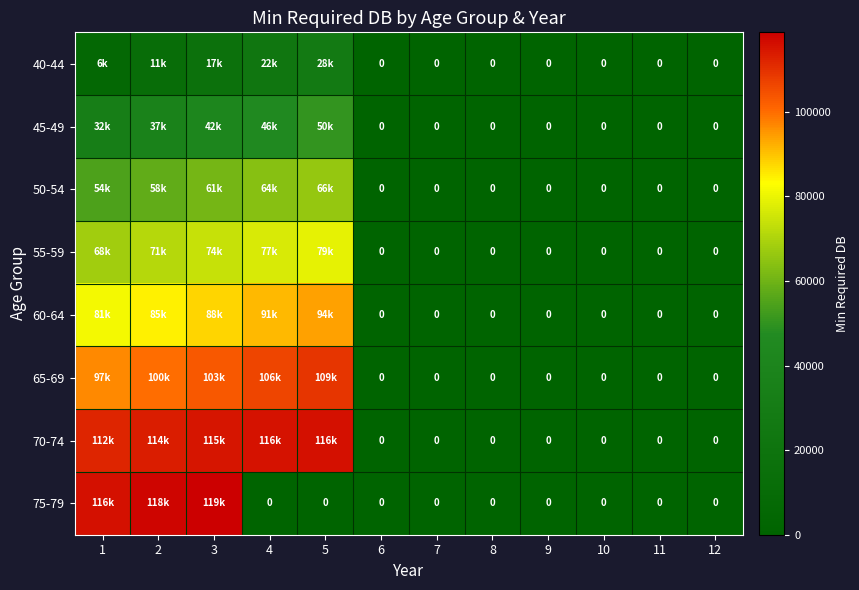

At which label does 40-44 reach its minimum?

6